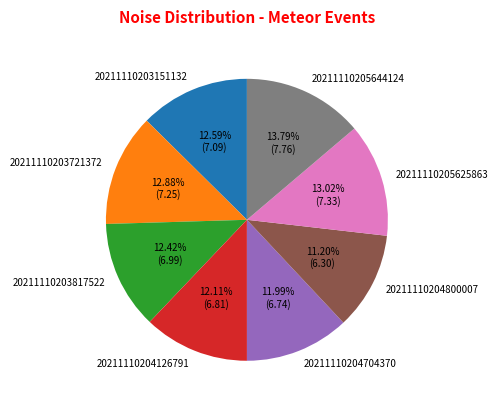

Which category has the smallest portion of the pie?

20211110204800007